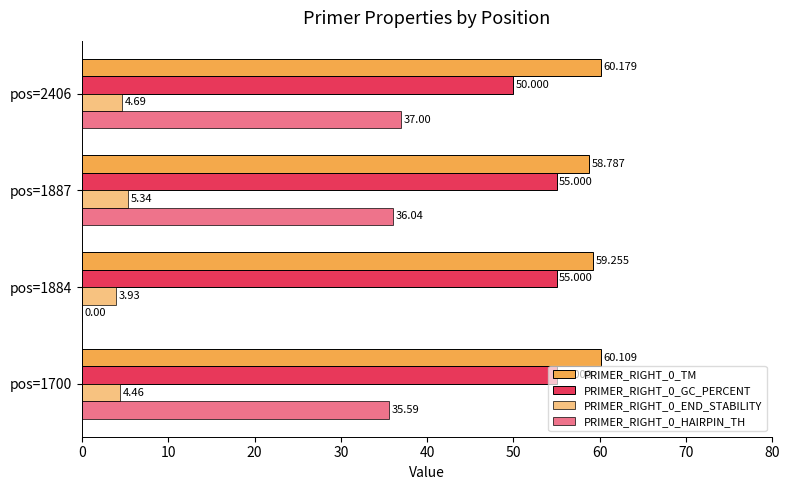

Count the number of categories in the chart.

4